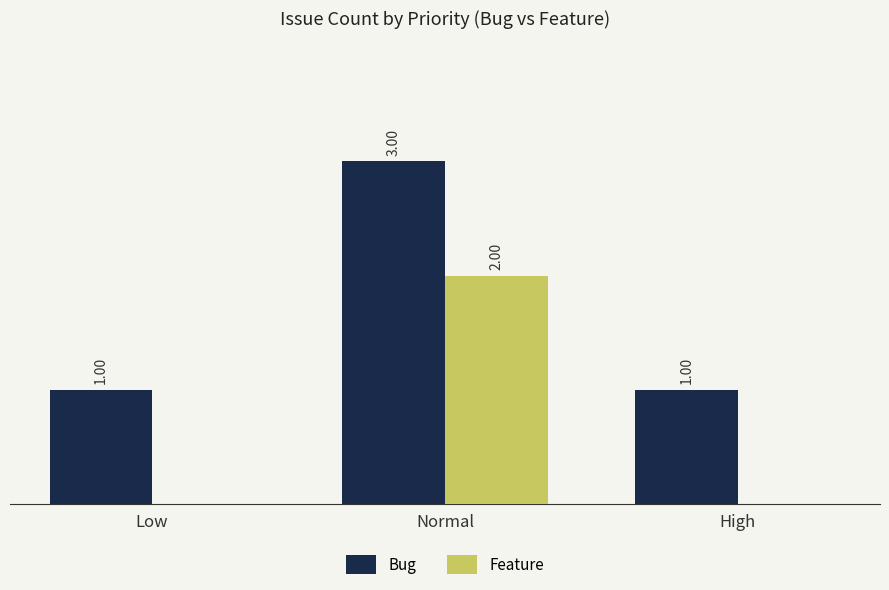

At which category is the sum across all series the highest?

Normal